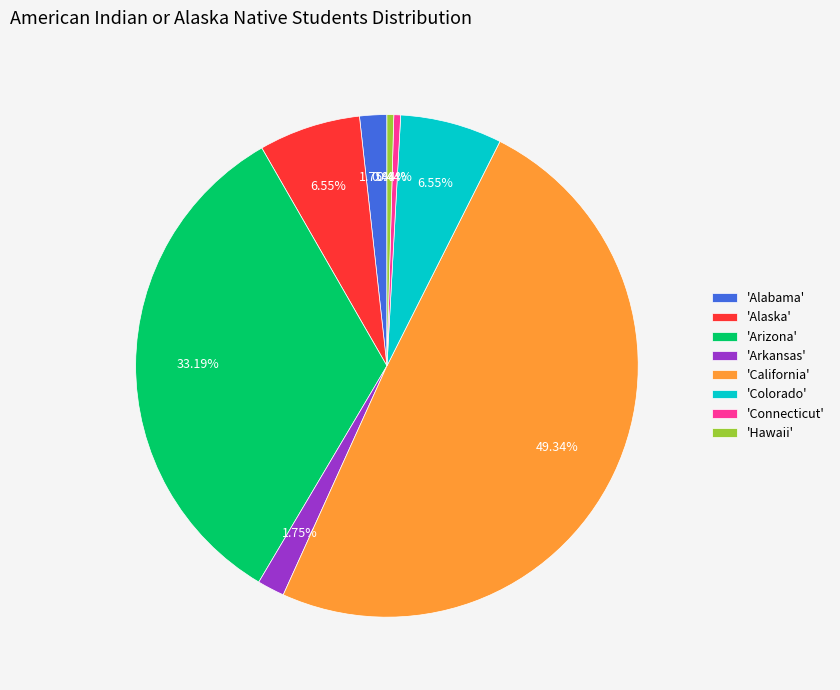

Count the number of slices in the pie.

8